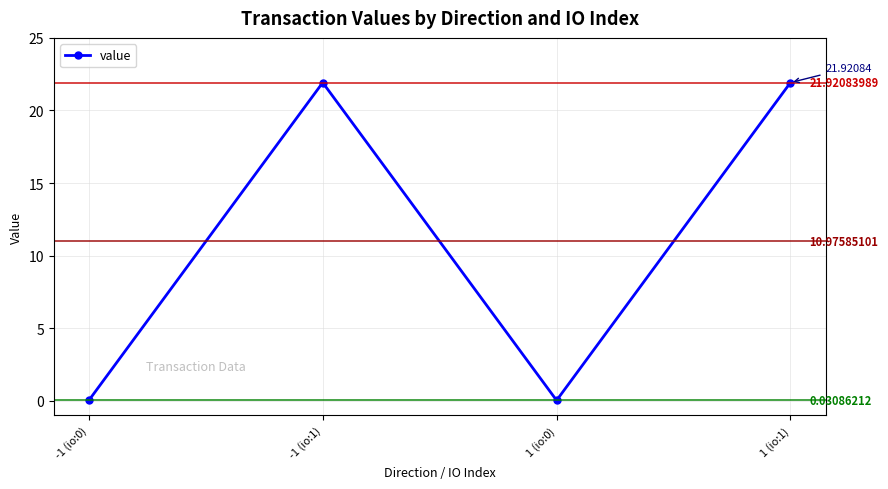

Which has a higher value, 1 (io:1) or -1 (io:0)?

1 (io:1)